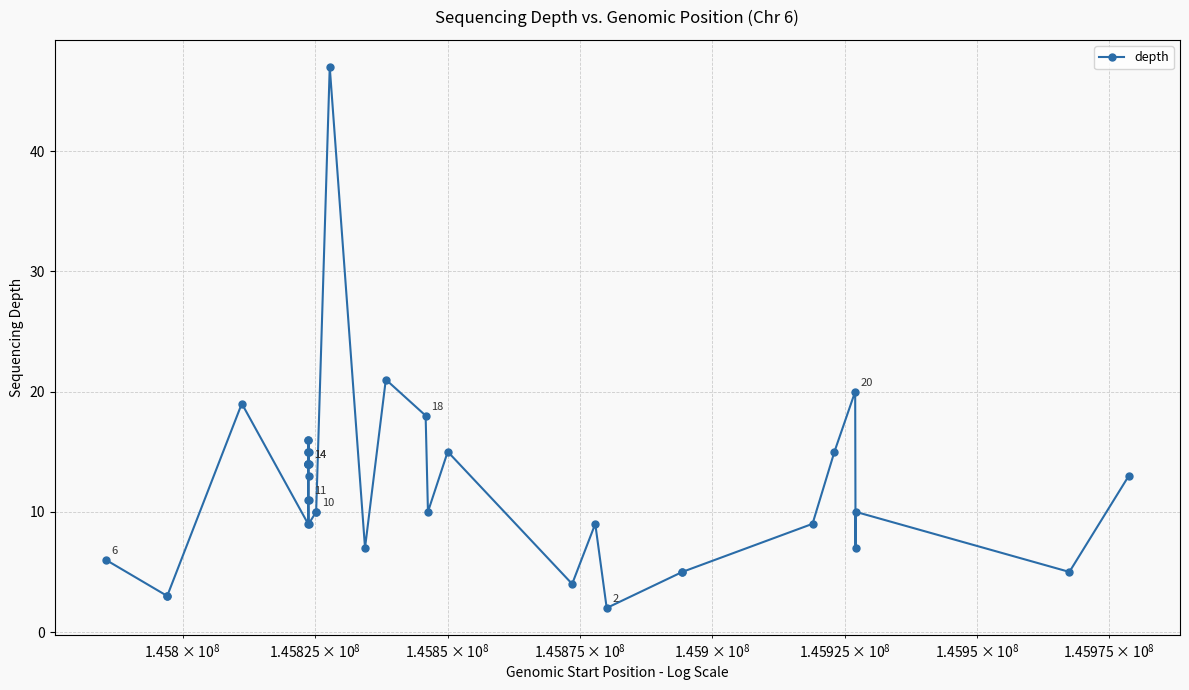

How many categories are shown in the chart?

40